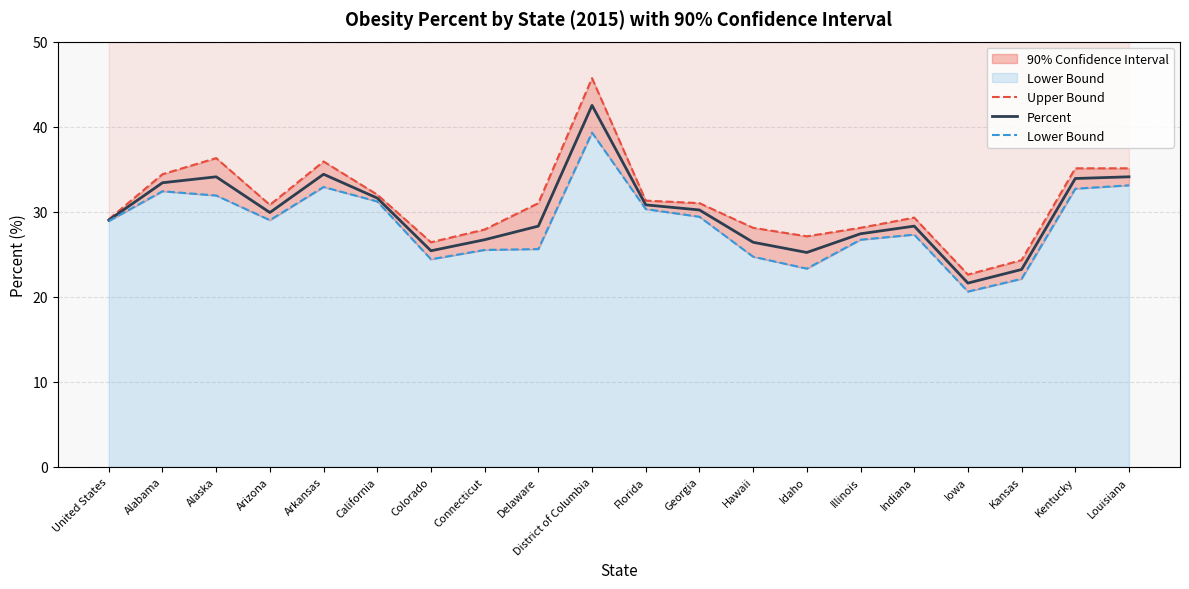

Is it true that Upper Bound equals 30.8 at Arizona?

True